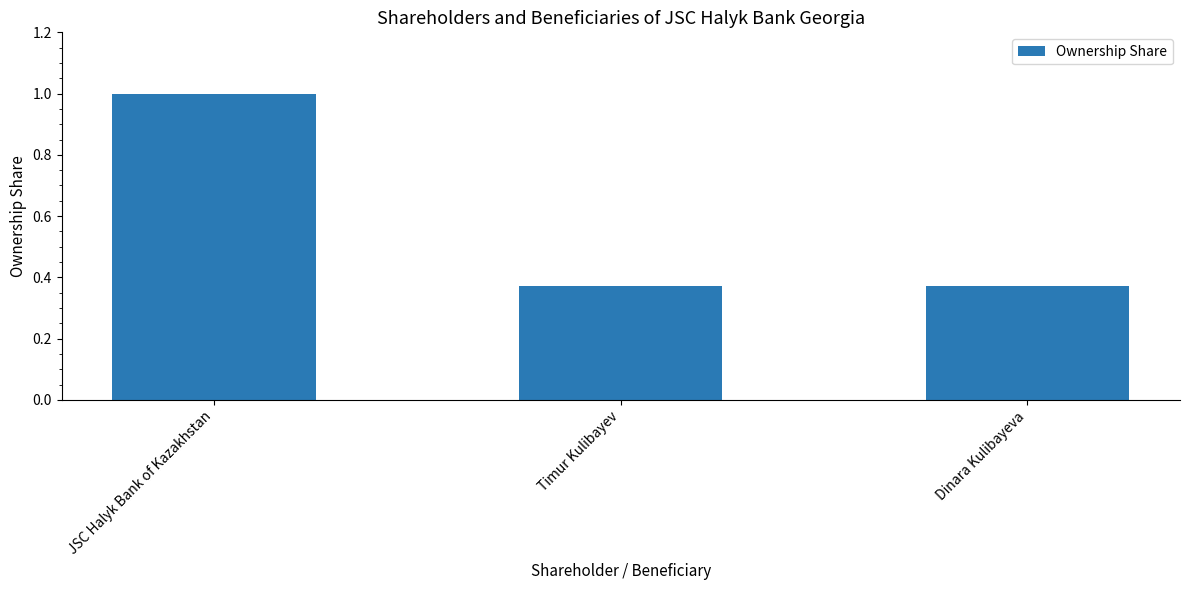

What is the sum of the values at Timur Kulibayev and Dinara Kulibayeva?

0.7